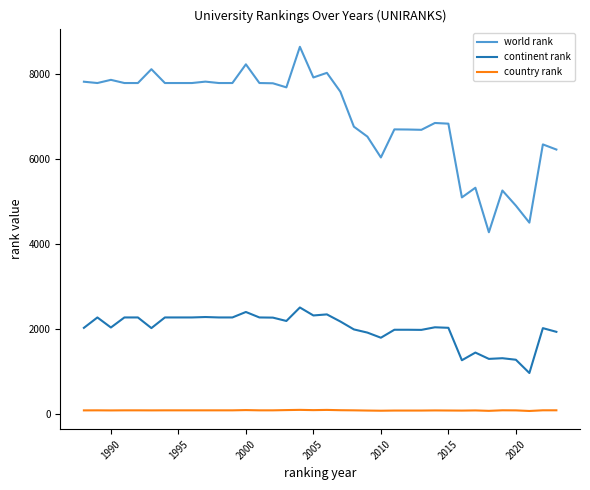

Which series has the largest range (max minus min)?

world rank